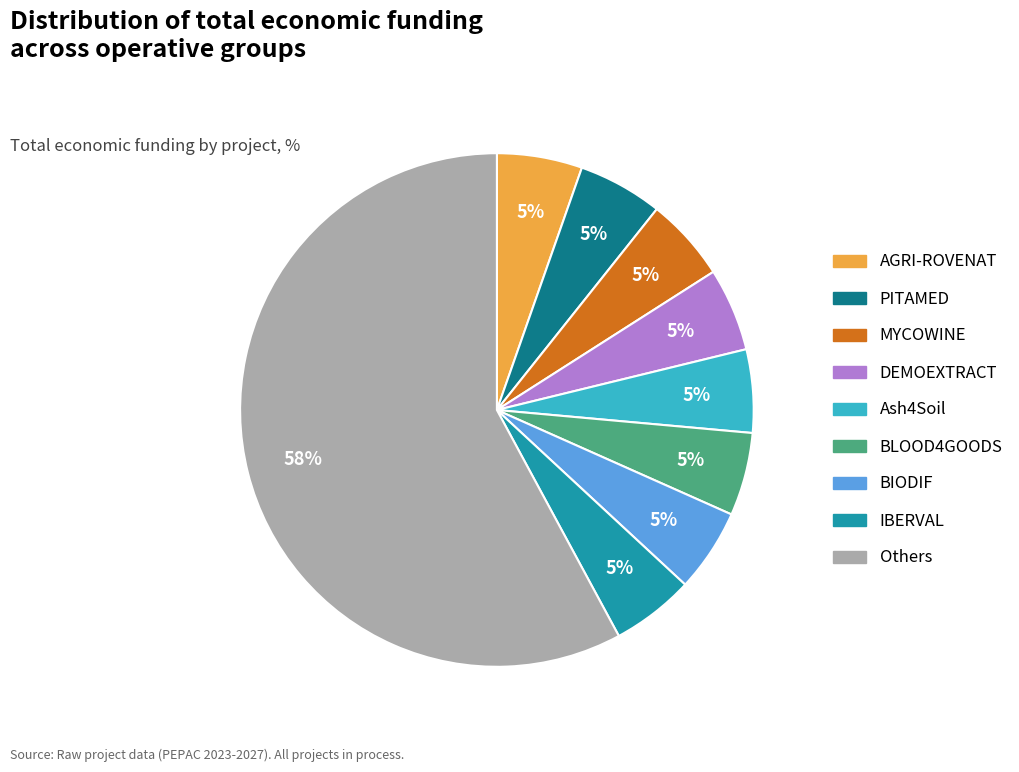

How many slices are in this pie chart?

9